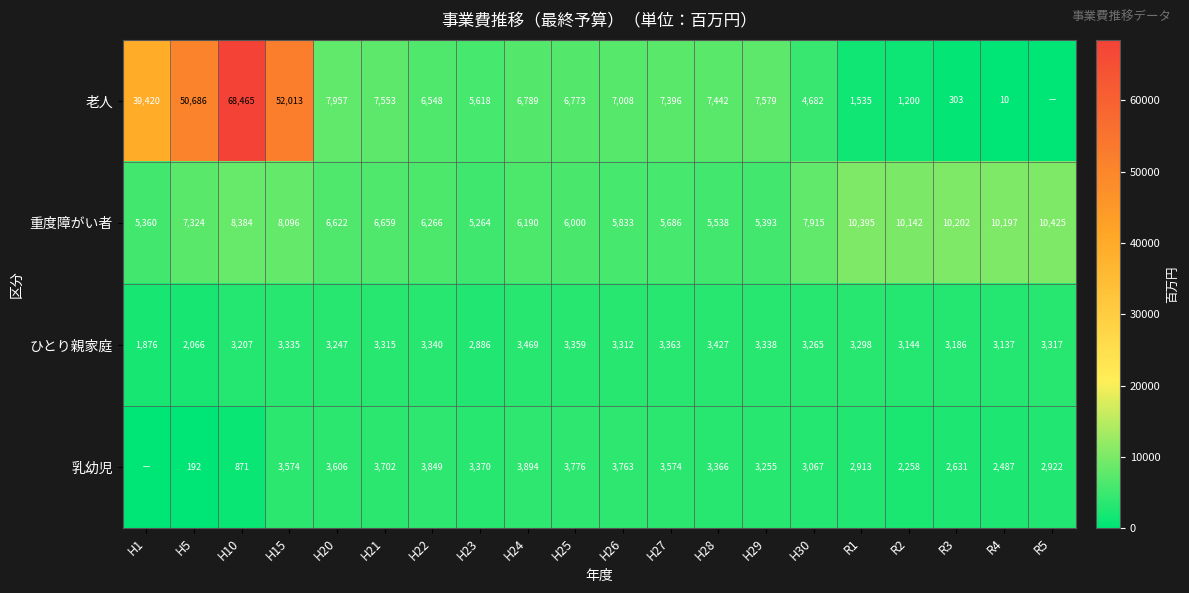

Is the value of 重度障がい者 at H29 greater than the value of 老人 at H15?

No